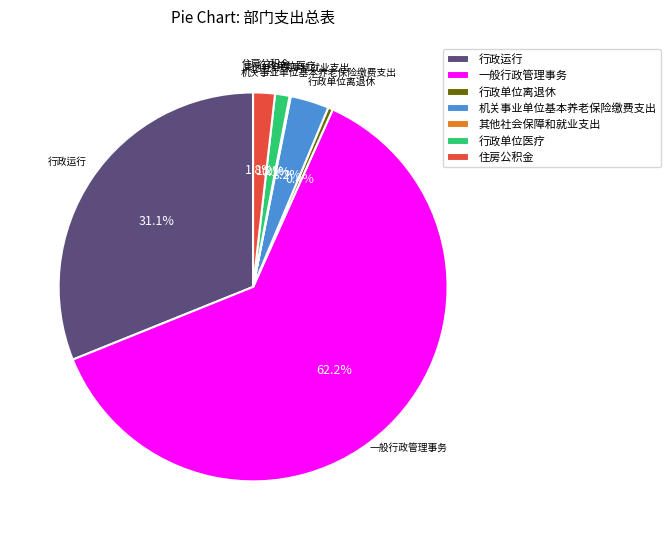

What is the largest slice in the pie chart?

一般行政管理事务